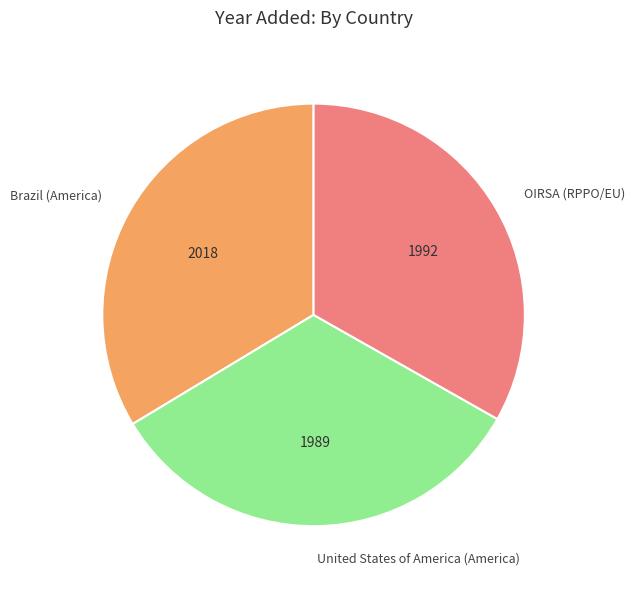

Count the number of slices in the pie.

3